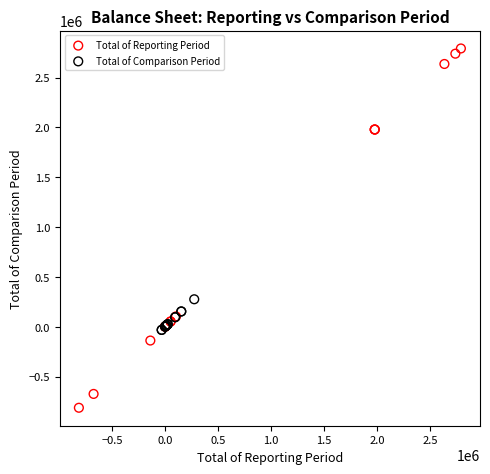

Which series has the widest spread of Y values?

Total of Reporting Period